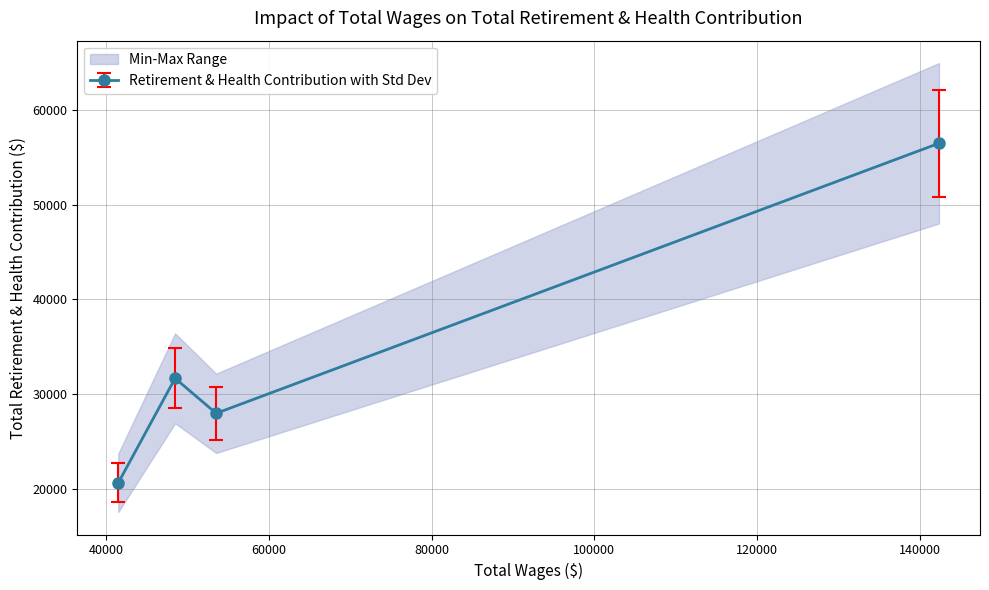

How many values are below 31645?

2